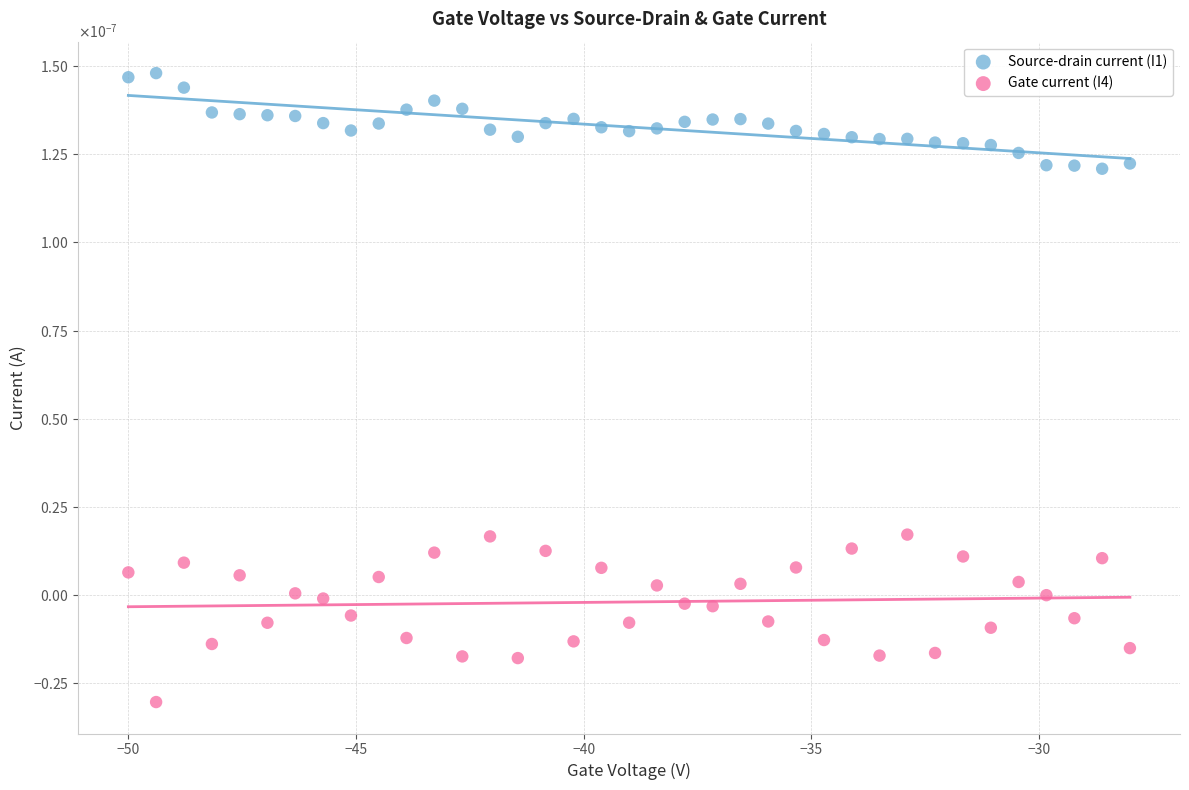

Which series reaches the maximum Y coordinate?

Source-drain current (I1)